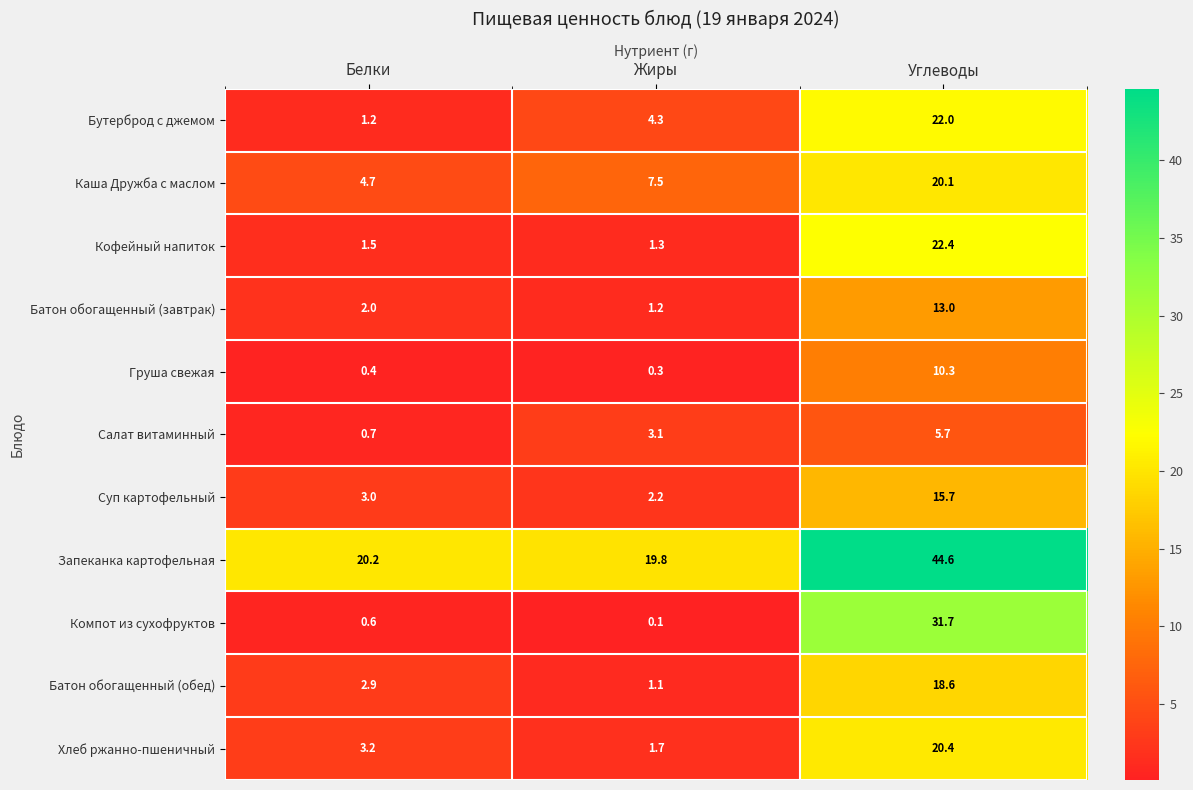

What is the spread (max minus min) of values at Углеводы?

38.9